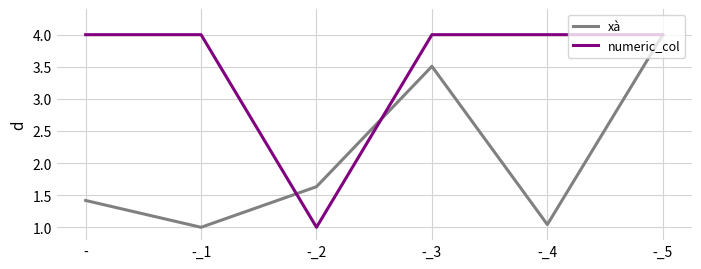

What position from the right is -_2?

4